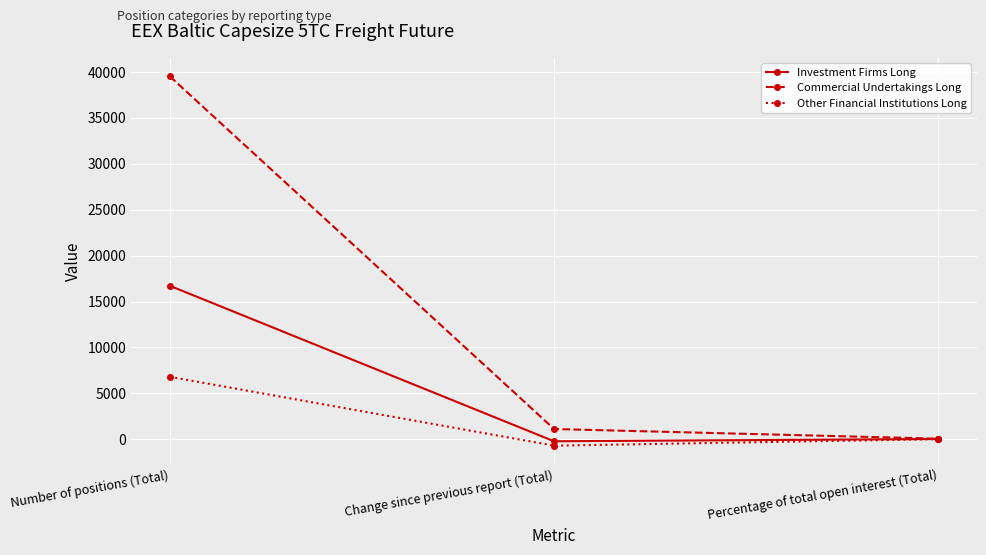

Which series has the widest spread of values?

Commercial Undertakings Long